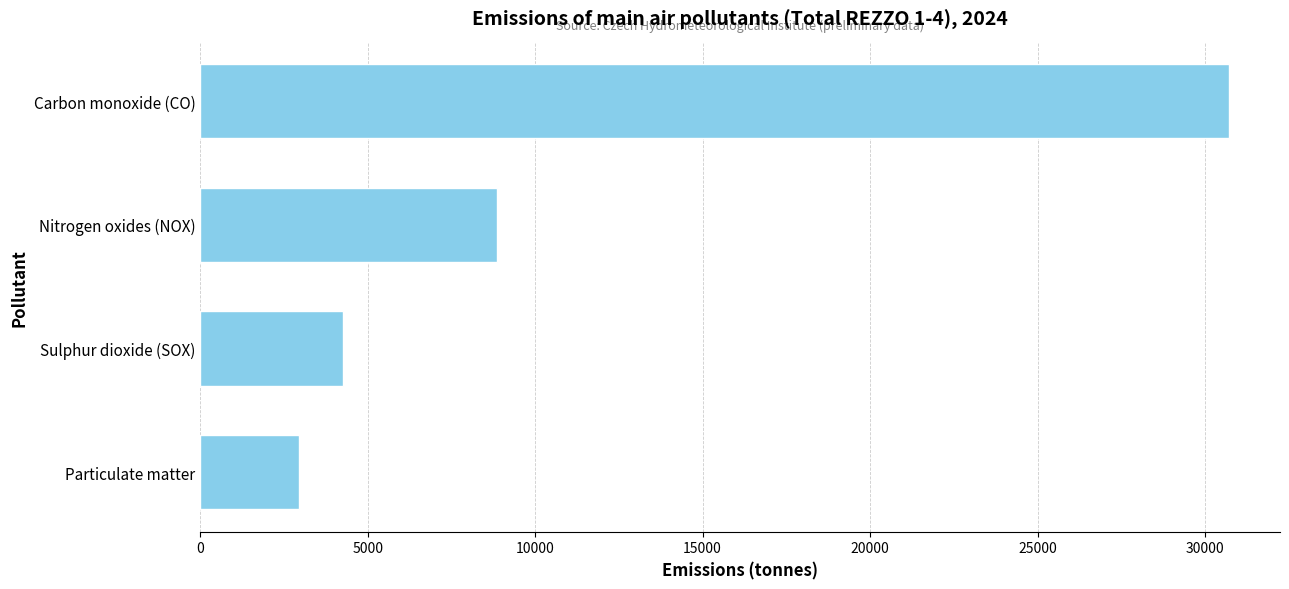

What is the sum of all values?

46782.6